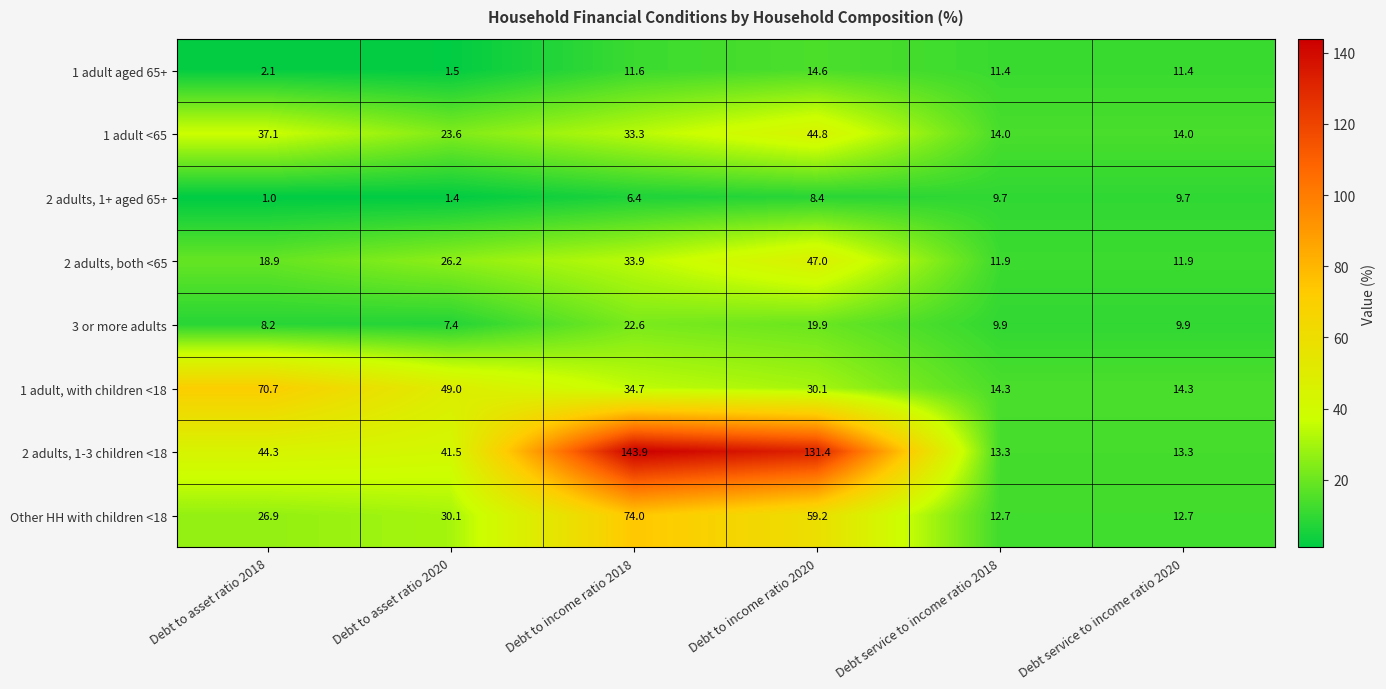

What is the total value across all series at Debt to income ratio 2020?

355.4